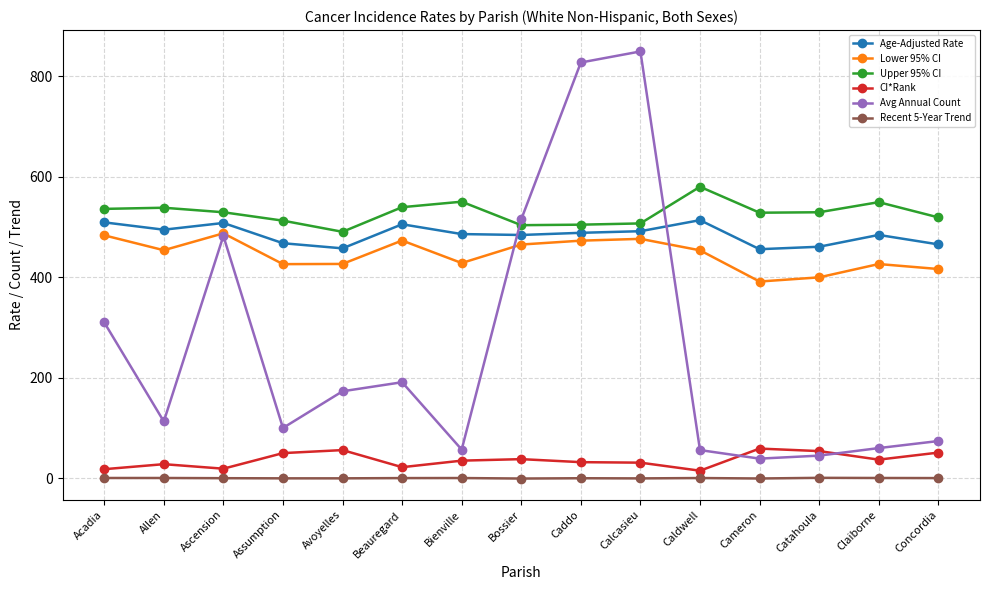

What position from the right is Acadia?

15